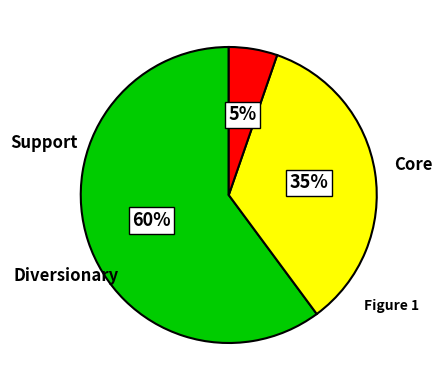

Is there any slice that represents more than half of the pie?

Yes